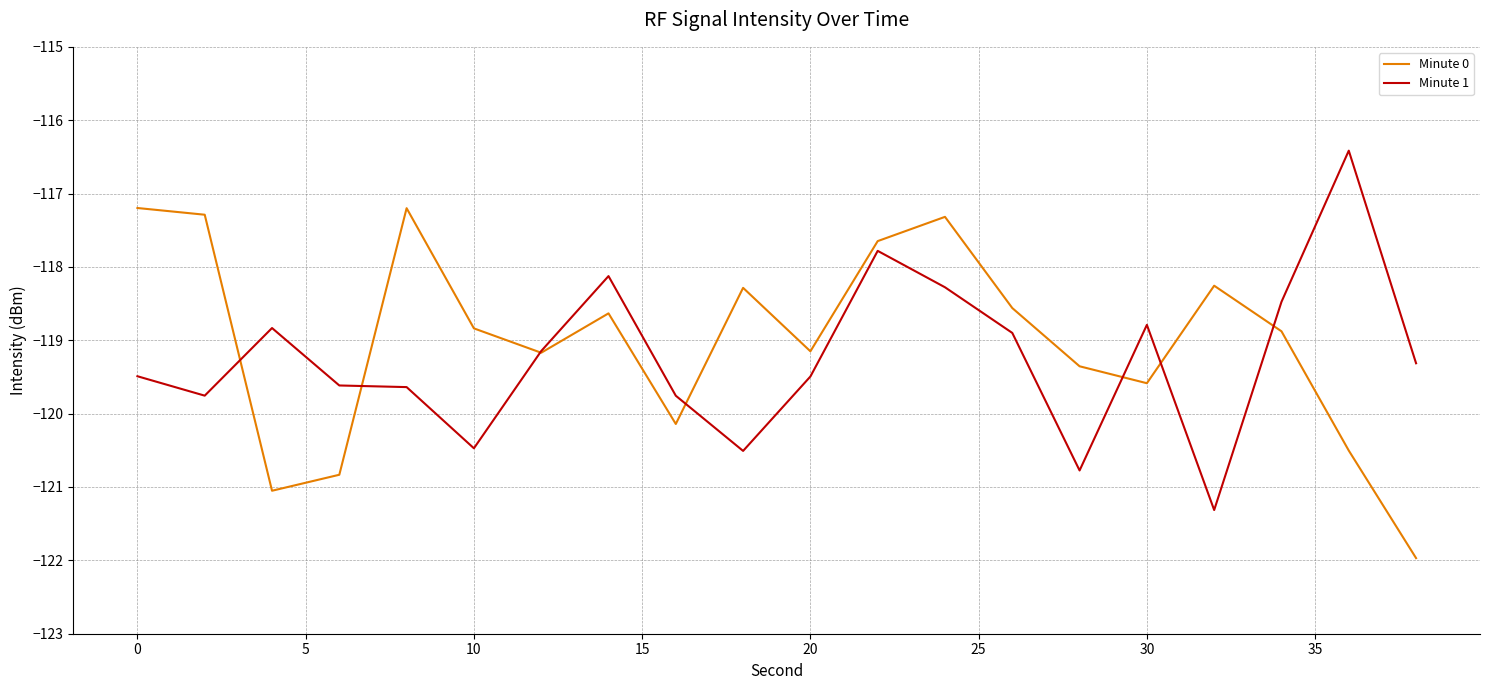

What are all the series names shown in the legend?

Minute 0, Minute 1